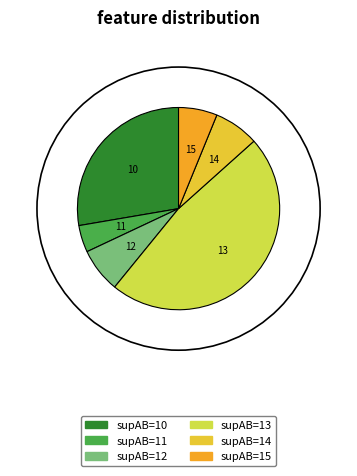

Count the number of slices in the pie.

6